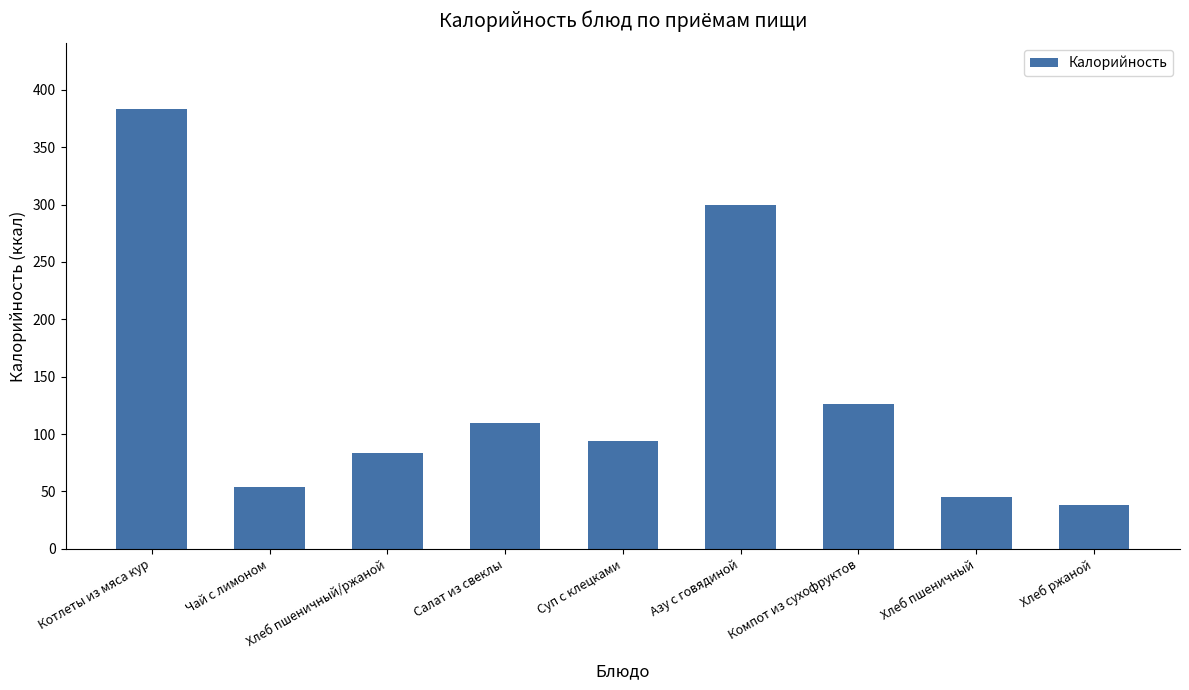

What is the label of the 8th bar from the left?

Хлеб пшеничный